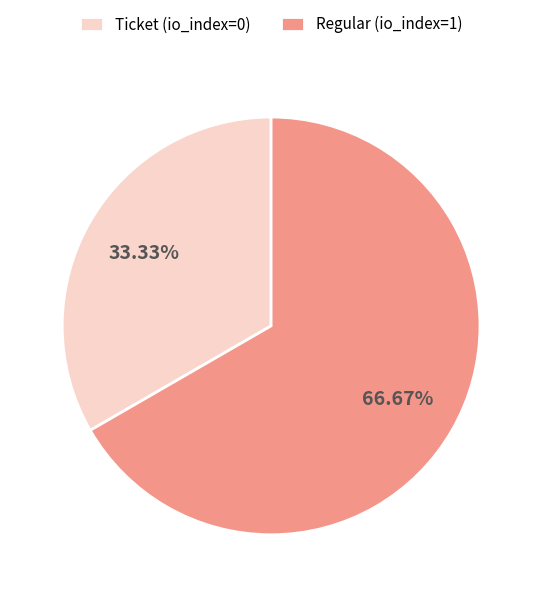

How many segments does this pie chart have?

2